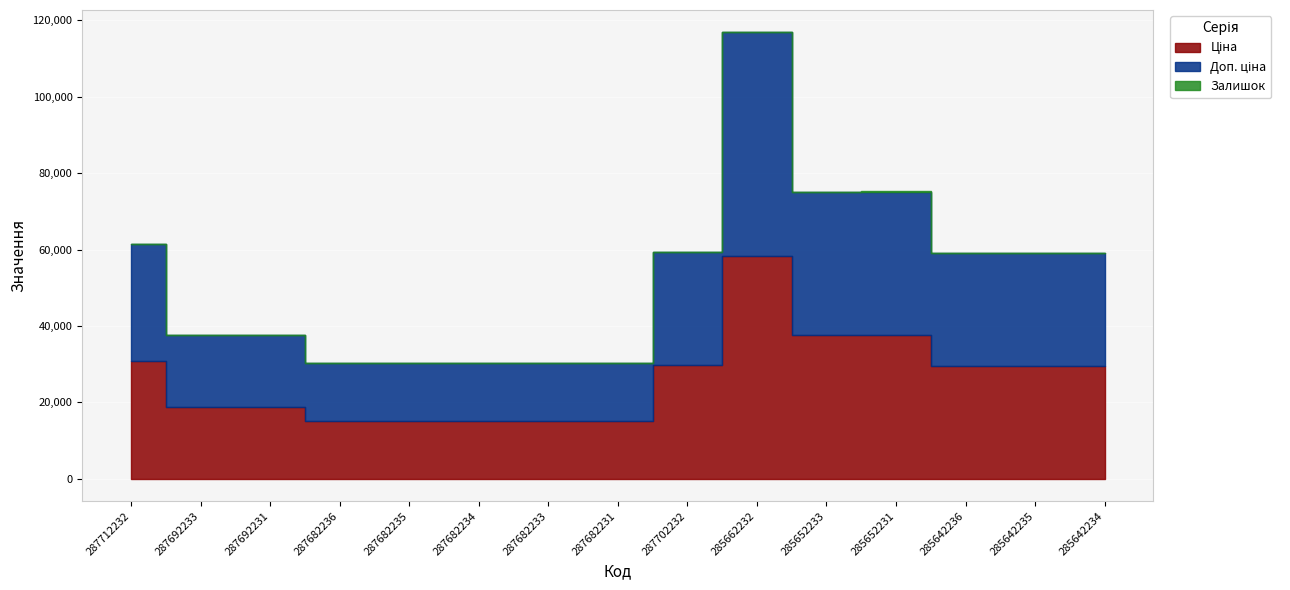

What is the difference between the maximum and minimum values in the Ціна series?

43306.5